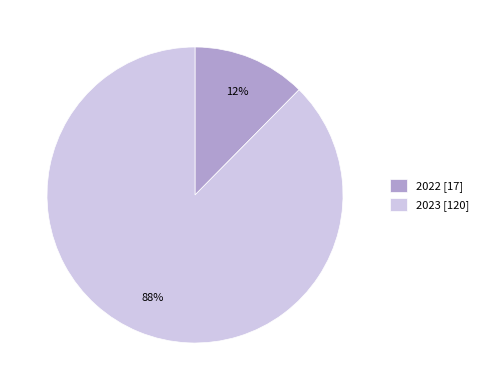

Does 2023 account for over 50% of the chart?

Yes